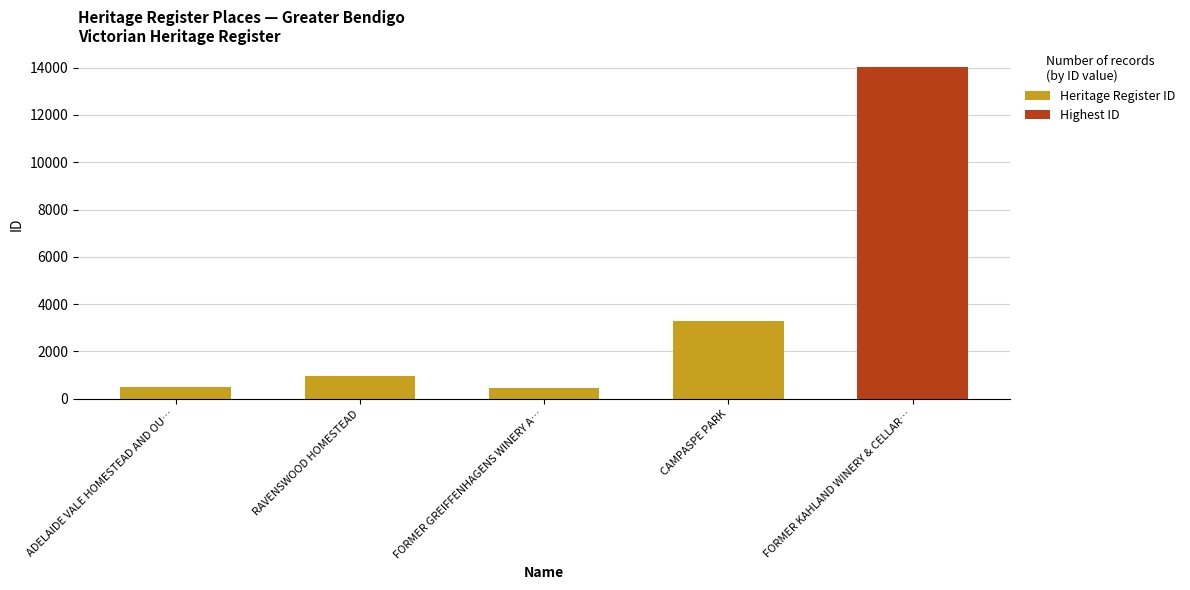

What is the minimum value shown in the chart?

436